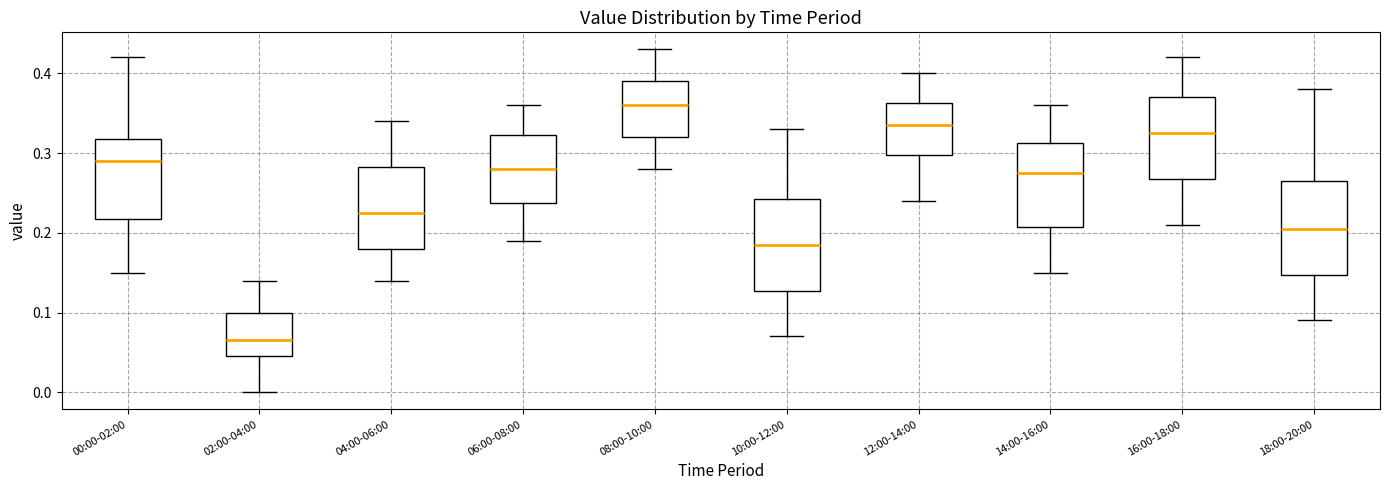

Reading left to right, read every box against the y-axis: the position of its median line, the range the box covers, and the ends of its whiskers. The values are not printed on the chart, so give them approximately, as read against the axis.

00:00-02:00: median 0.29, box 0.22 to 0.32, whiskers 0.15 to 0.42
02:00-04:00: median 0.07, box 0.05 to 0.10, whiskers 0.00 to 0.14
04:00-06:00: median 0.23, box 0.18 to 0.28, whiskers 0.14 to 0.34
06:00-08:00: median 0.28, box 0.24 to 0.32, whiskers 0.19 to 0.36
08:00-10:00: median 0.36, box 0.32 to 0.39, whiskers 0.28 to 0.43
10:00-12:00: median 0.19, box 0.13 to 0.24, whiskers 0.07 to 0.33
12:00-14:00: median 0.34, box 0.30 to 0.36, whiskers 0.24 to 0.40
14:00-16:00: median 0.28, box 0.21 to 0.31, whiskers 0.15 to 0.36
16:00-18:00: median 0.33, box 0.27 to 0.37, whiskers 0.21 to 0.42
18:00-20:00: median 0.21, box 0.15 to 0.27, whiskers 0.09 to 0.38